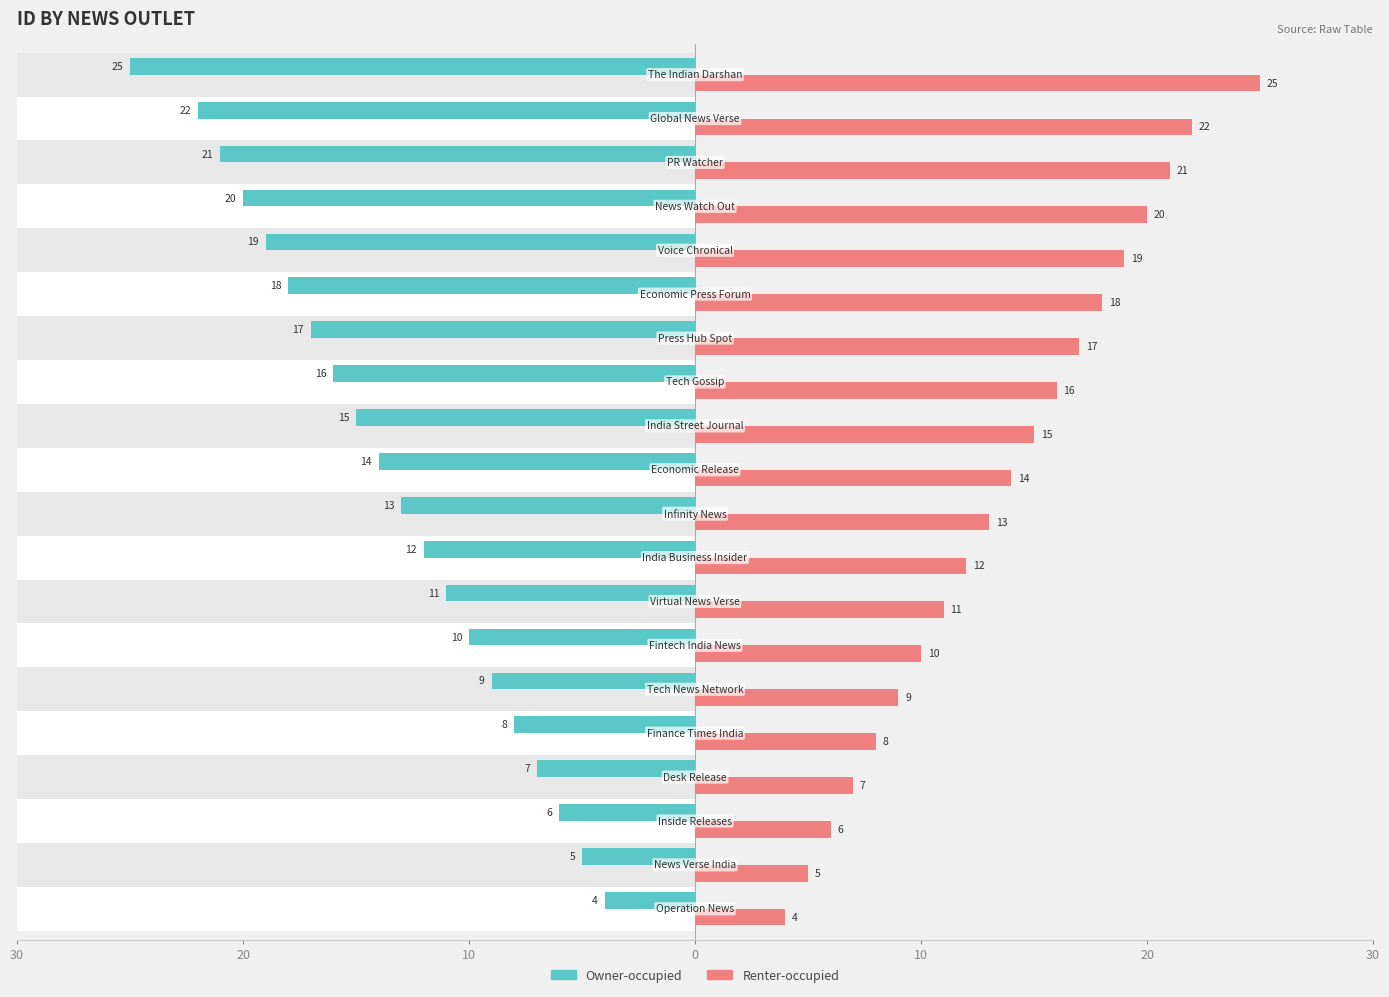

What is the difference between the maximum and minimum values in the Renter-occupied series?

21